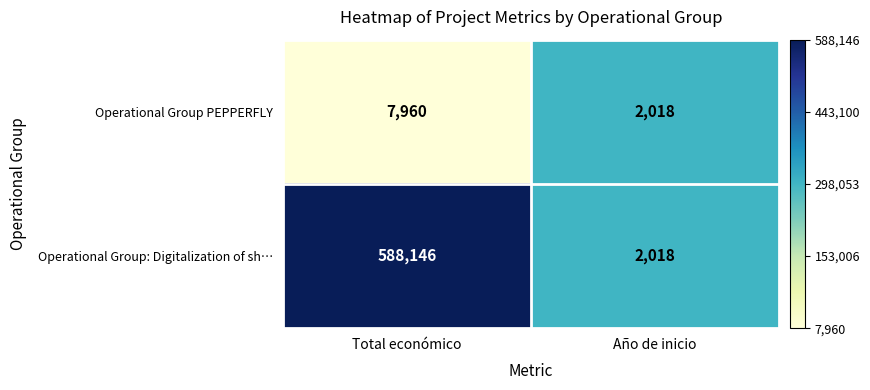

How many values in the Operational Group: Digitalization of sh… series are below 588146?

1